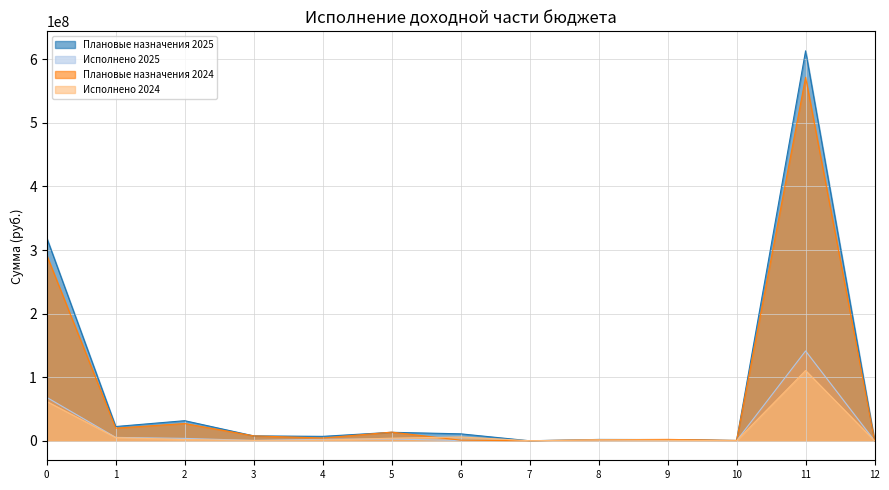

How many intersections are there between Исполнено 2025 and Плановые назначения 2024?

3